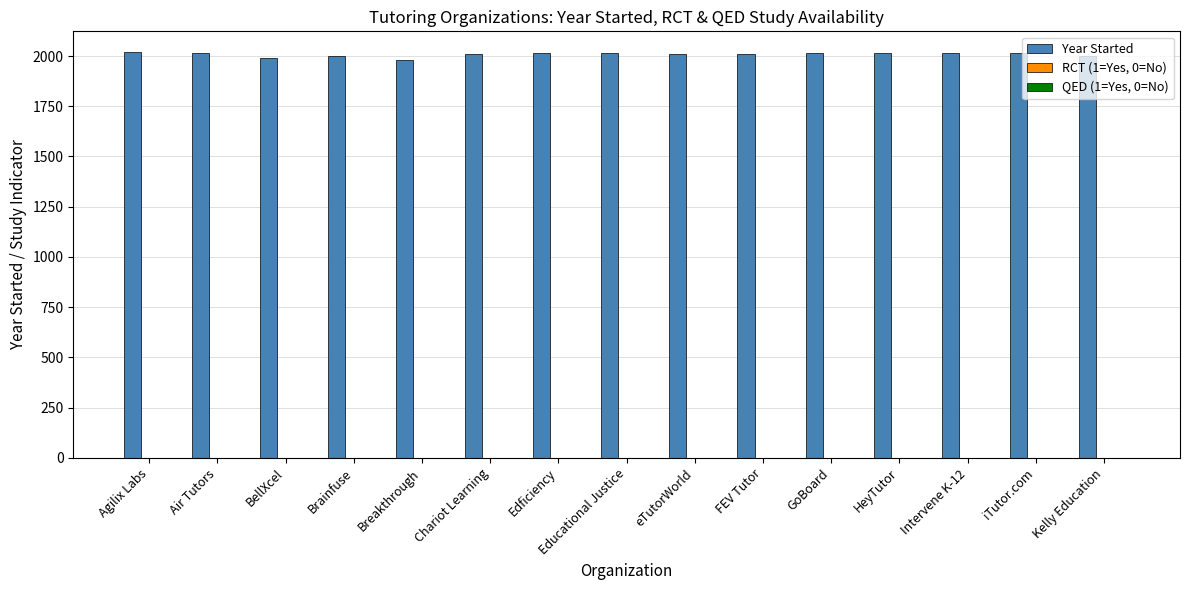

True or false: Year Started has a value of 2009 at Chariot Learning.

True